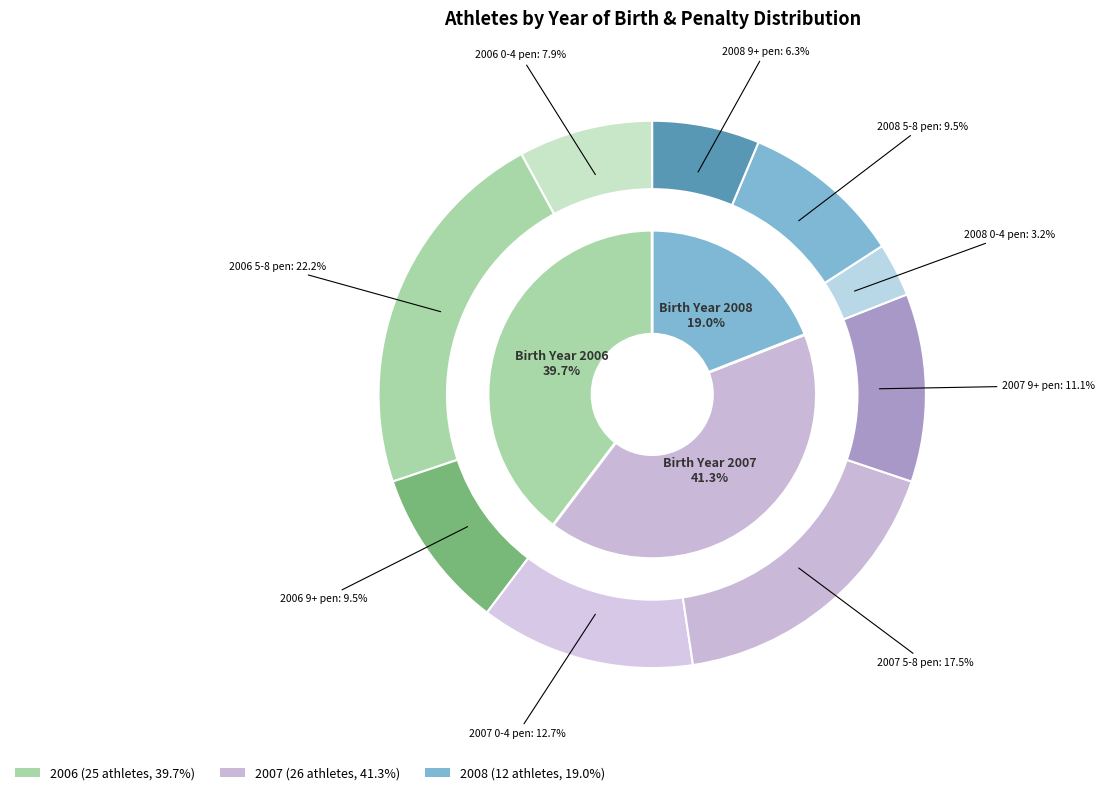

Is 2007 the majority of the pie?

No